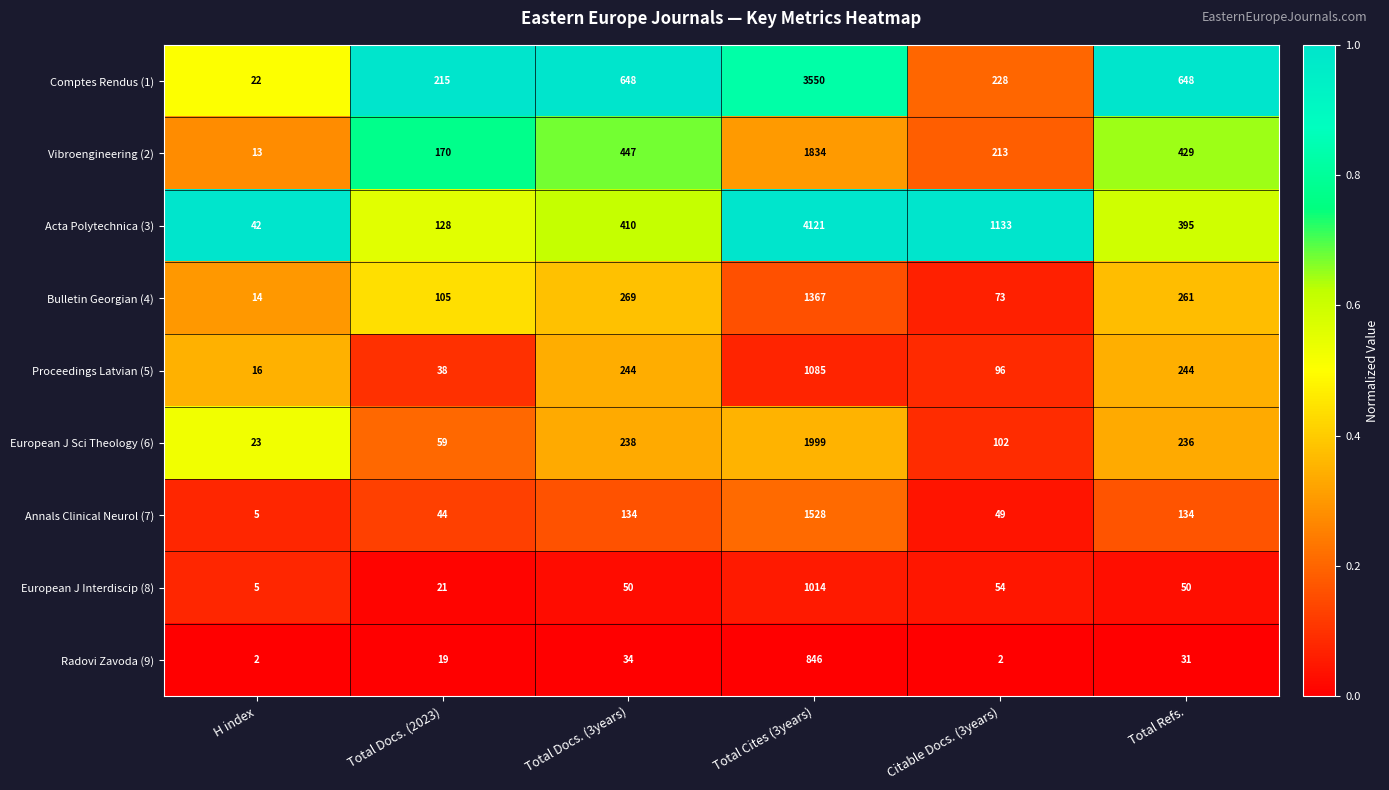

List the series in order of their peak value, lowest first.

Radovi Zavoda (9), European J Interdiscip (8), Proceedings Latvian (5), Bulletin Georgian (4), Annals Clinical Neurol (7), Vibroengineering (2), European J Sci Theology (6), Comptes Rendus (1), Acta Polytechnica (3)